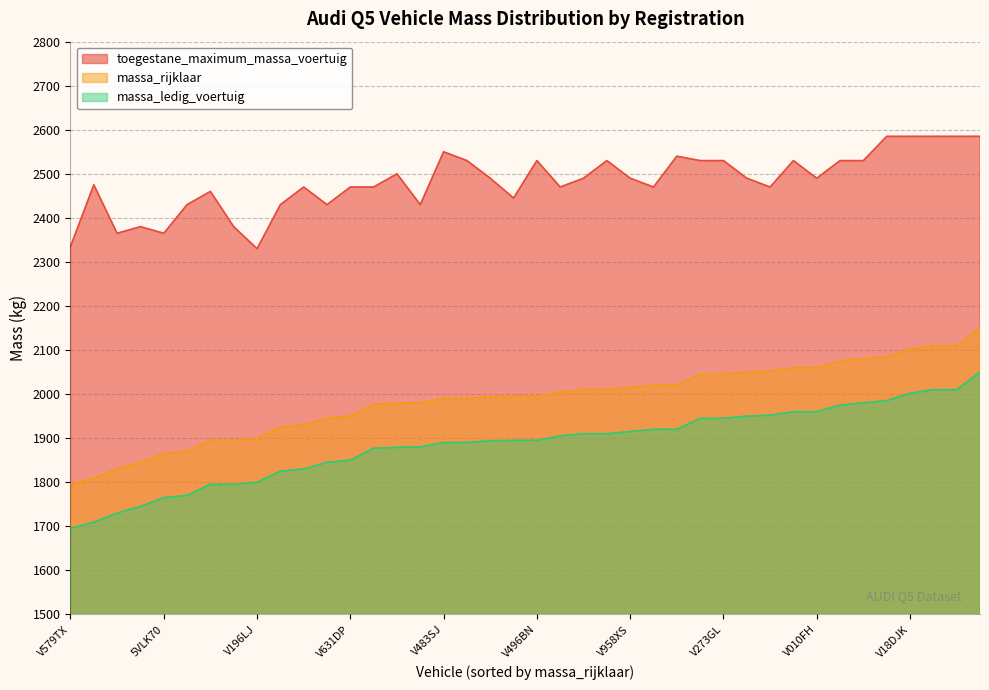

Between V249ND and VFV59F, which series saw the biggest shift?

massa_ledig_voertuig